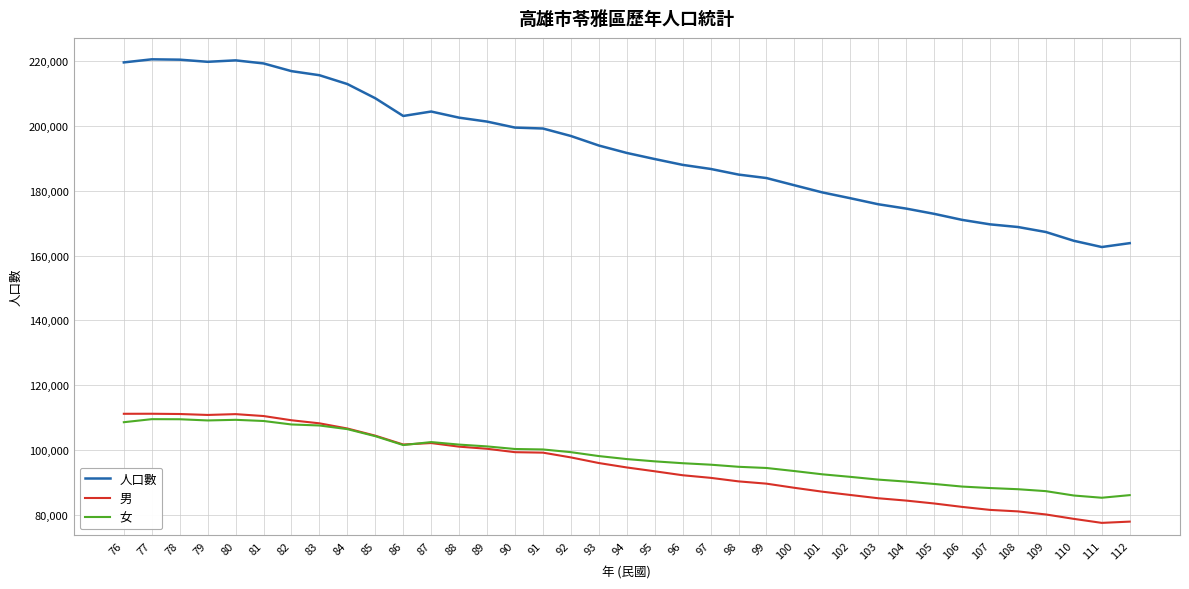

True or false: 女 has a value of 150860 at 88.

False